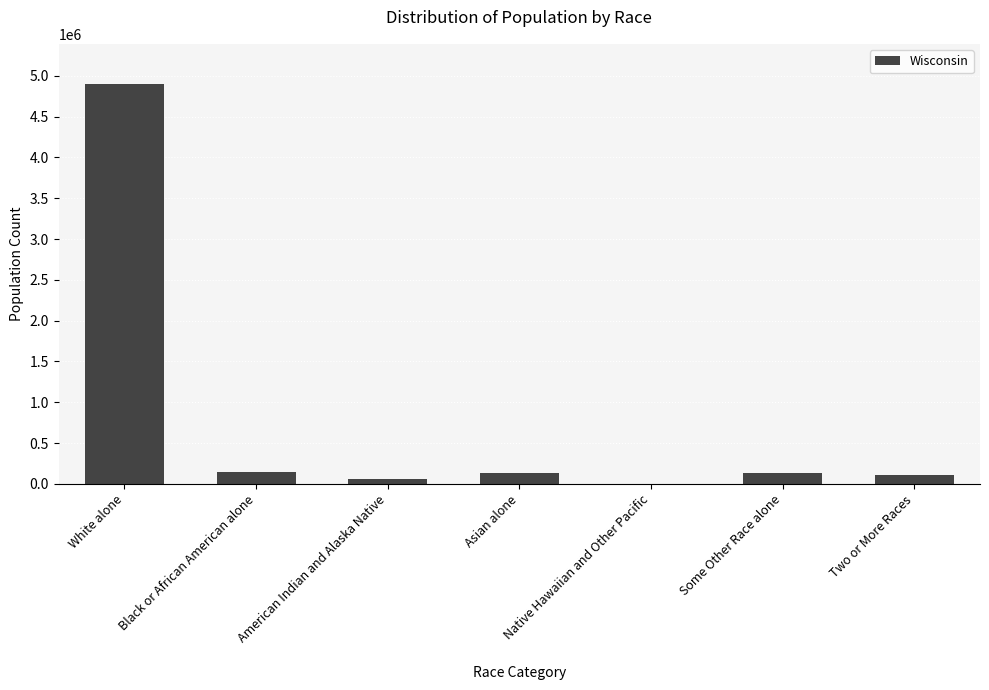

What is the sum of all values?

5476197